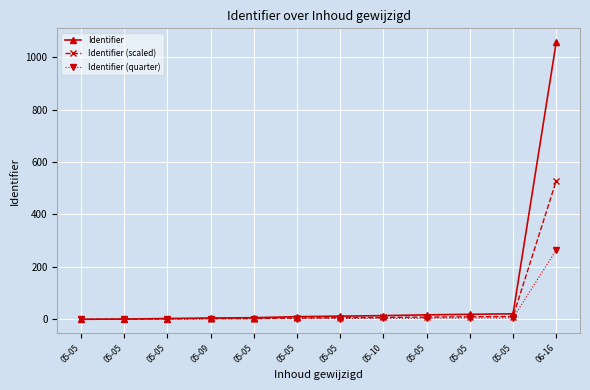

True or false: Identifier (quarter) has a value of 7.0 at 05-05.

False